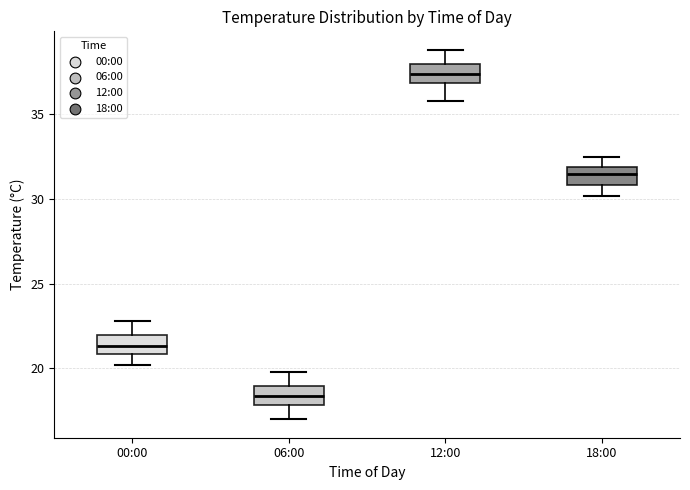

Which box has the lowest median line?

06:00